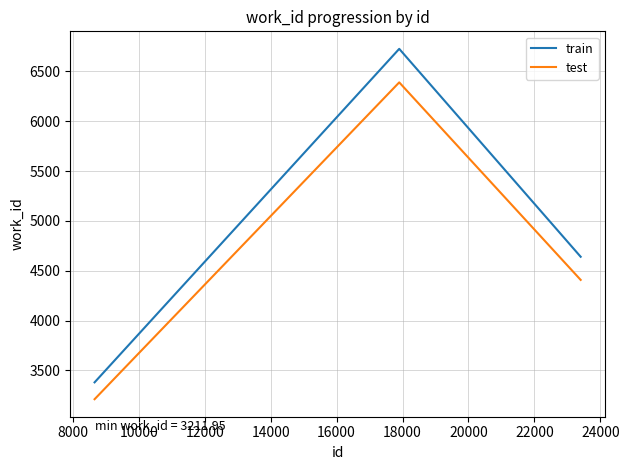

Which series has the largest range (max minus min)?

train